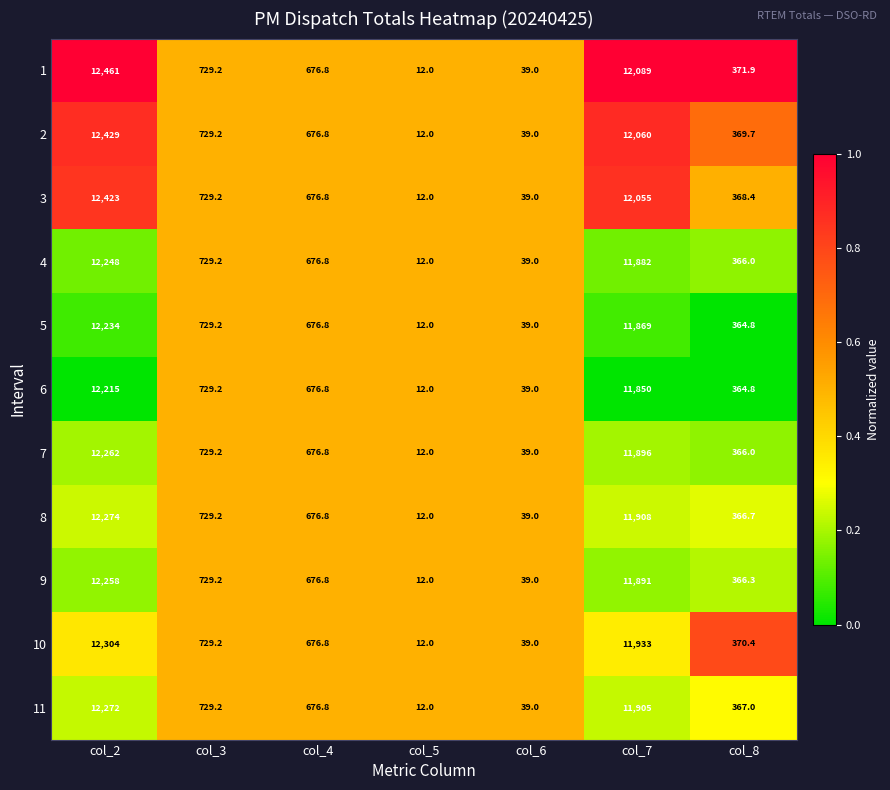

At which category does the chart reach its minimum across all series?

col_5